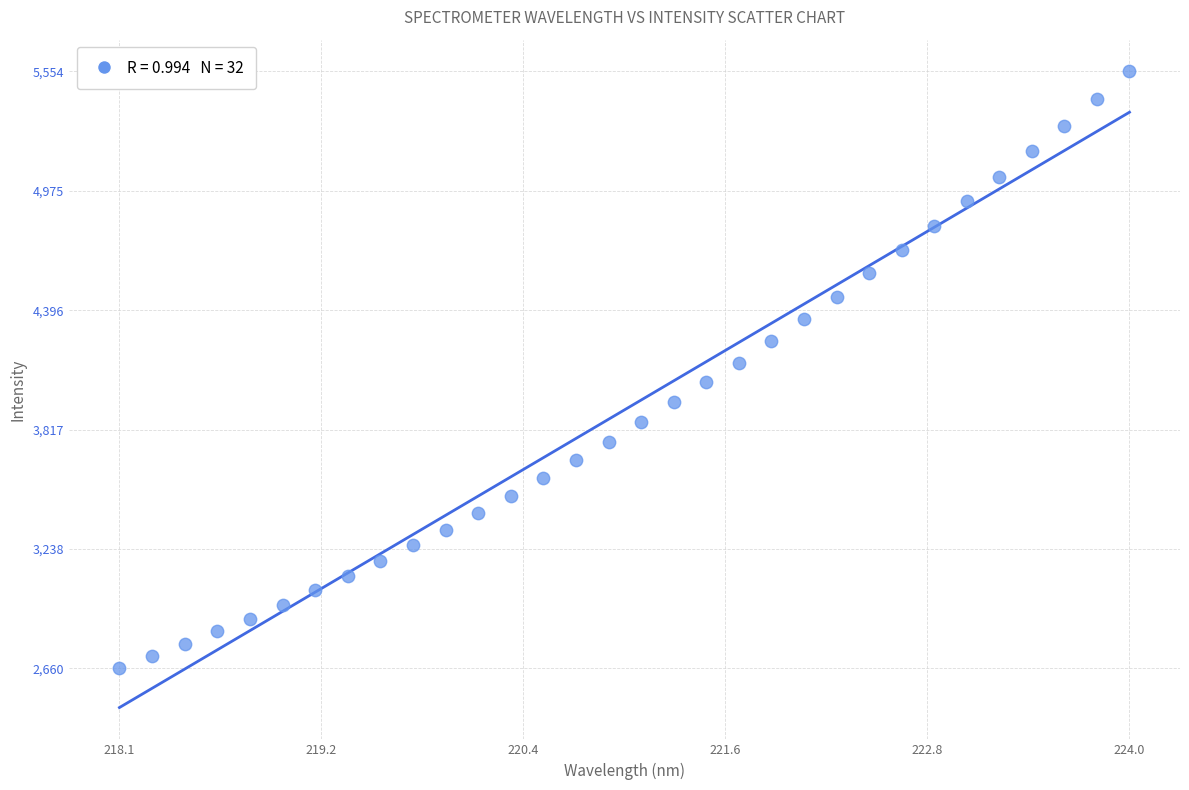

What is the range of X values (max minus min)?

5.9